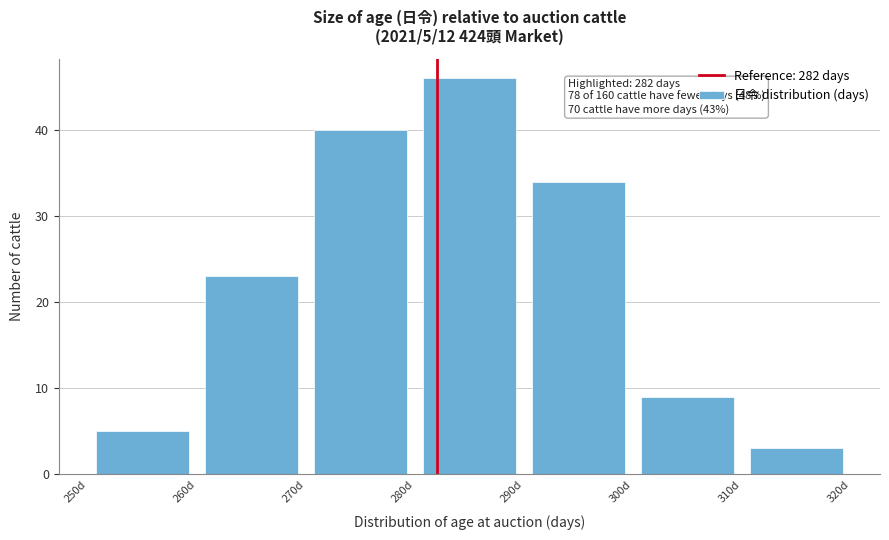

Which range on the x-axis has the tallest bar?

280 to 290